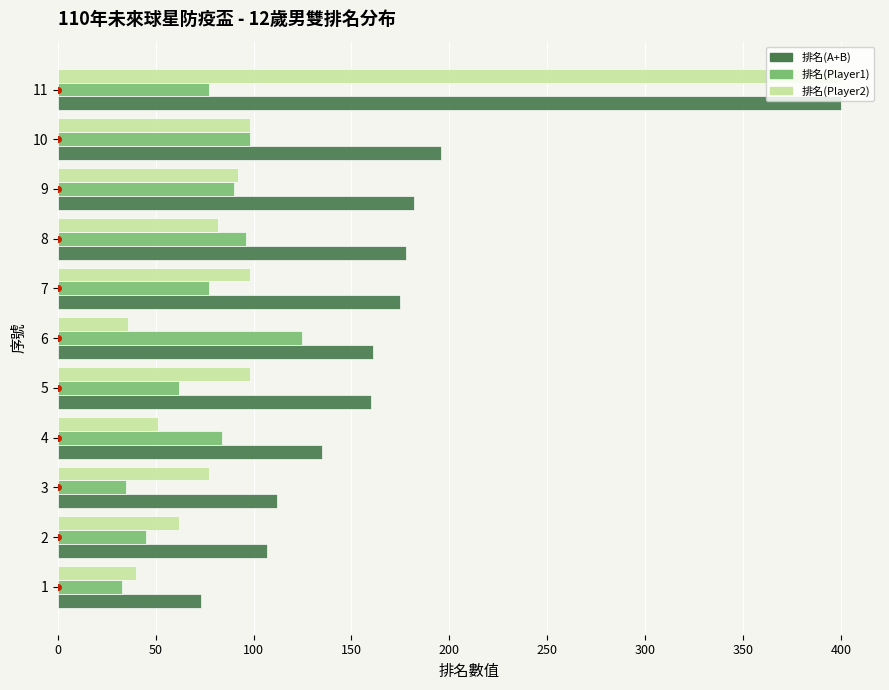

At 4, list the series in order from largest to smallest.

排名(A+B), 排名(Player1), 排名(Player2)